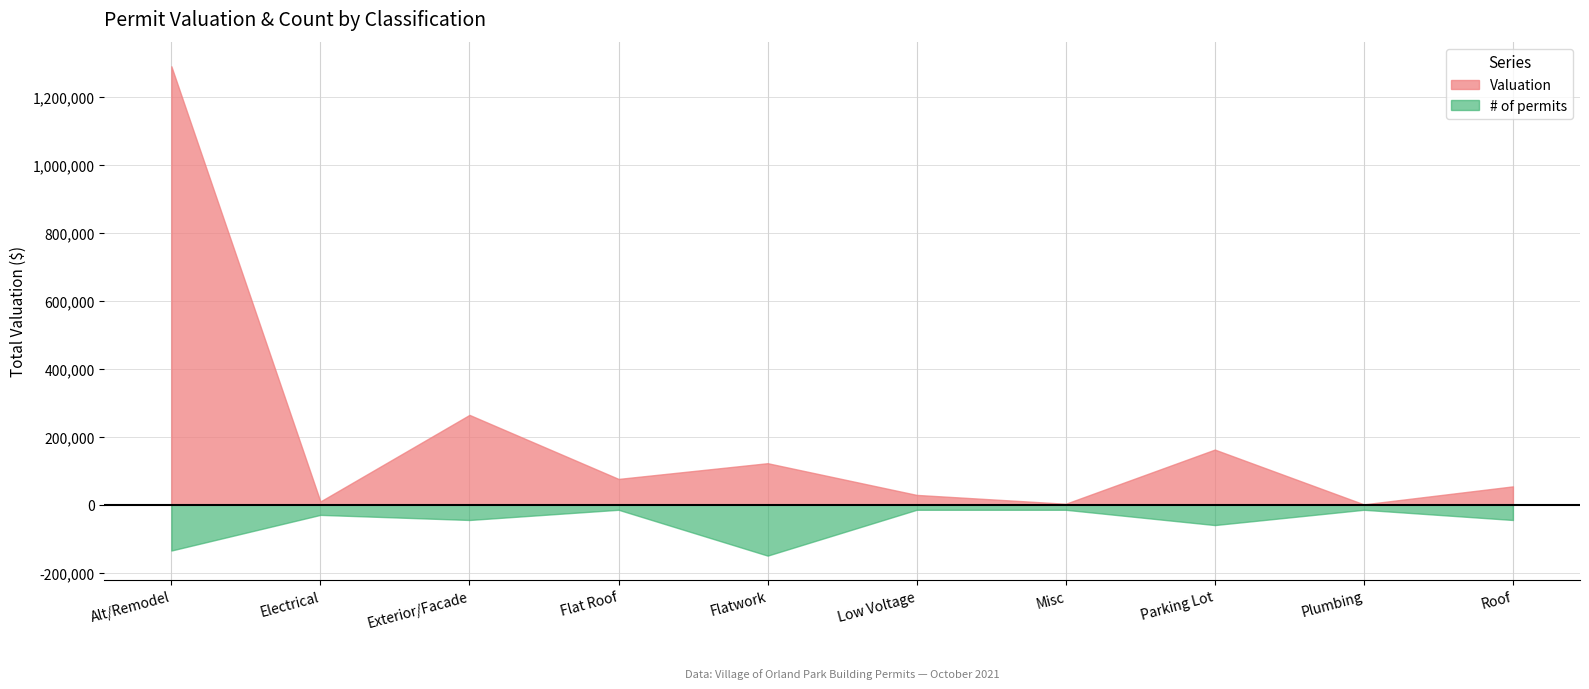

Count the number of categories in the chart.

10